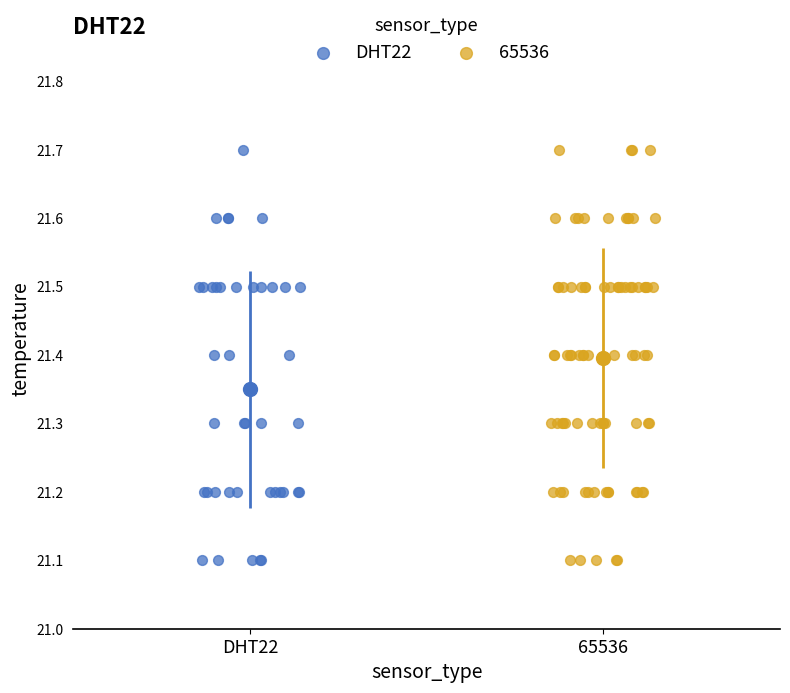

What are all the series names shown in the legend?

DHT22, 65536